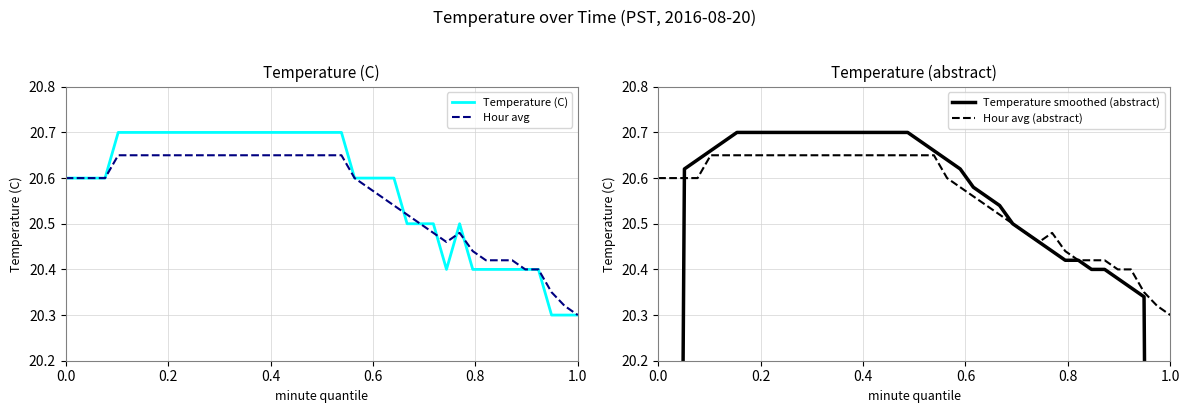

Reading left to right, extract all data points from this chart.

Temperature (C): 20.6	20.6	20.6	20.6	20.7	20.7	20.7	20.7	20.7	20.7	20.7	20.7	20.7	20.7	20.7	20.7	20.7	20.7	20.7	20.7	20.7	20.7	20.6	20.6	20.6	20.6	20.5	20.5	20.5	20.4	20.5	20.4	20.4	20.4	20.4	20.4	20.4	20.3	20.3	20.3
Hour avg: 20.6	20.6	20.6	20.6	20.6	20.6	20.6	20.6	20.6	20.6	20.6	20.6	20.6	20.6	20.6	20.6	20.6	20.6	20.6	20.6	20.6	20.6	20.6	20.6	20.6	20.5	20.5	20.5	20.5	20.5	20.5	20.4	20.4	20.4	20.4	20.4	20.4	20.4	20.3	20.3
Temperature smoothed (abstract): 12.4	16.5	20.6	20.6	20.7	20.7	20.7	20.7	20.7	20.7	20.7	20.7	20.7	20.7	20.7	20.7	20.7	20.7	20.7	20.7	20.7	20.7	20.6	20.6	20.6	20.6	20.5	20.5	20.5	20.5	20.4	20.4	20.4	20.4	20.4	20.4	20.4	20.3	16.3	12.2
Hour avg (abstract): 20.6	20.6	20.6	20.6	20.6	20.6	20.6	20.6	20.6	20.6	20.6	20.6	20.6	20.6	20.6	20.6	20.6	20.6	20.6	20.6	20.6	20.6	20.6	20.6	20.6	20.5	20.5	20.5	20.5	20.5	20.5	20.4	20.4	20.4	20.4	20.4	20.4	20.4	20.3	20.3